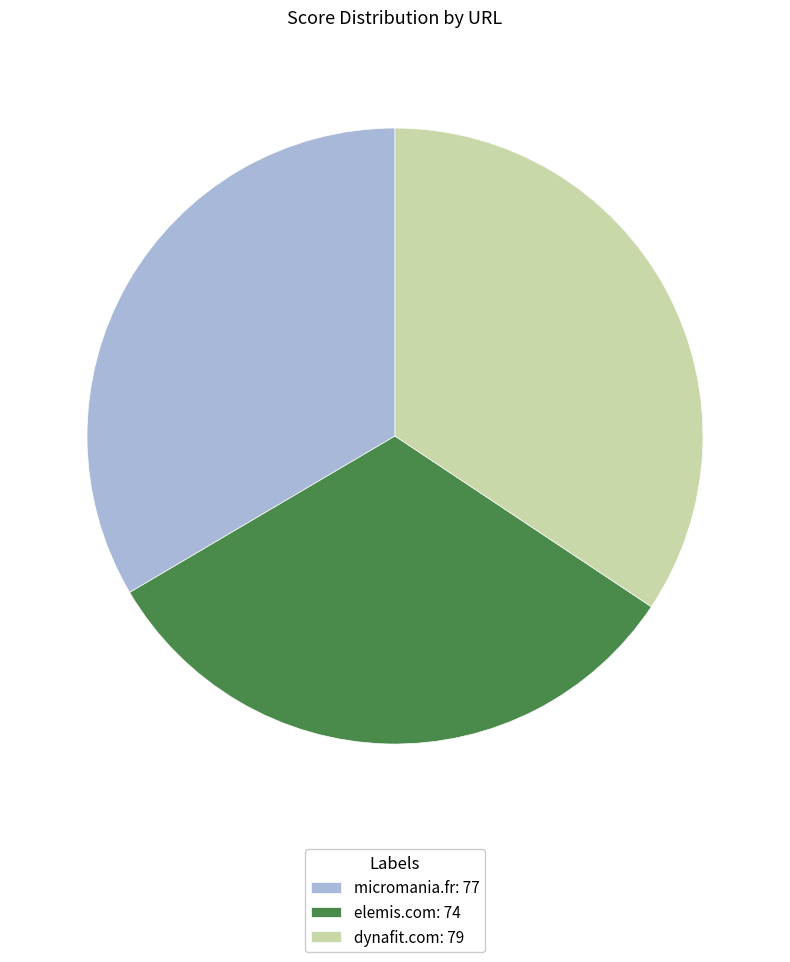

Count the number of slices in the pie.

3